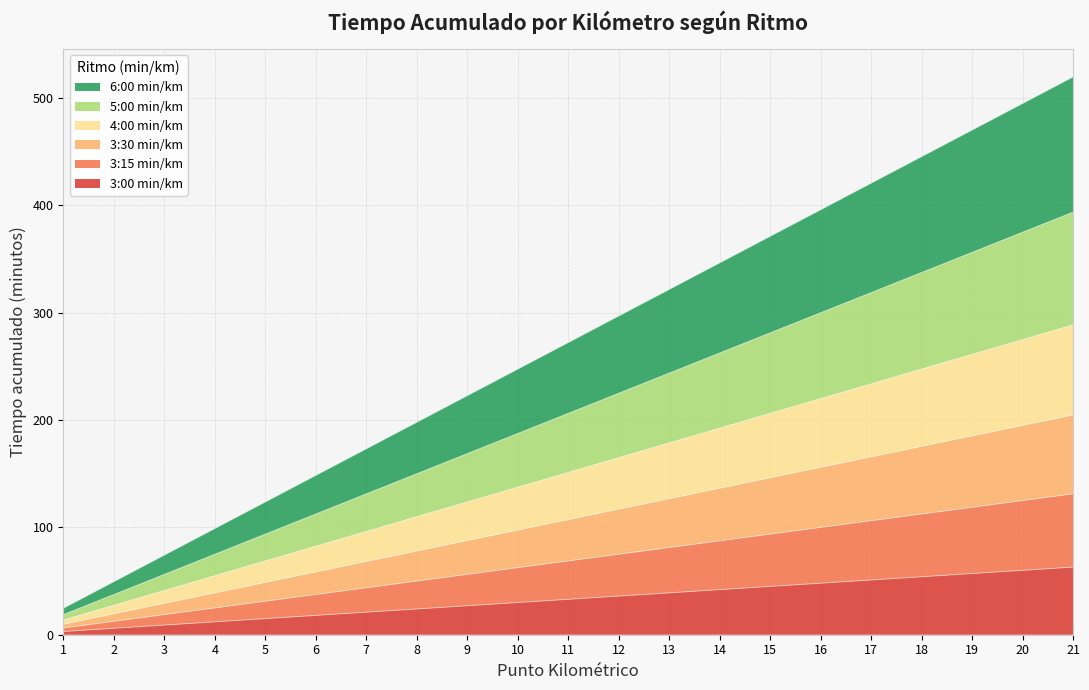

Where does the 3:30 min/km series first go above 107?

11